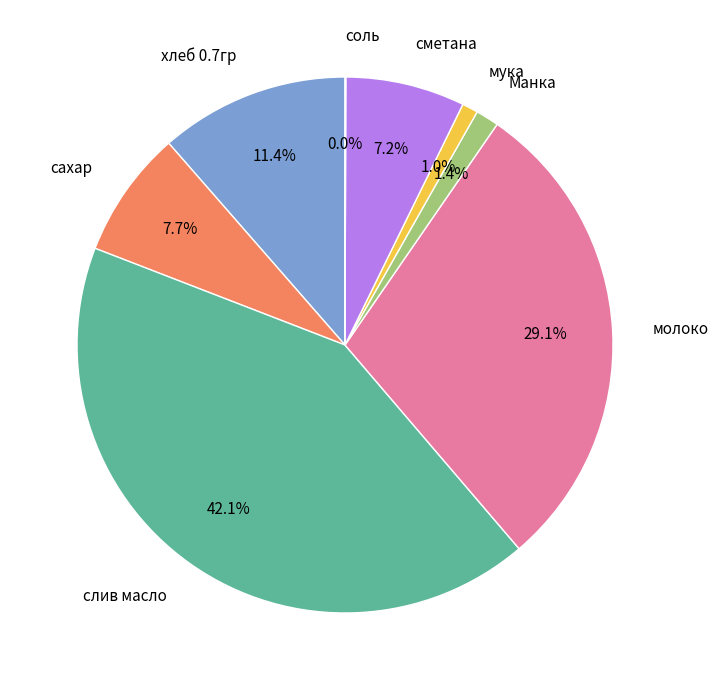

Between сахар and слив масло, which is larger?

слив масло